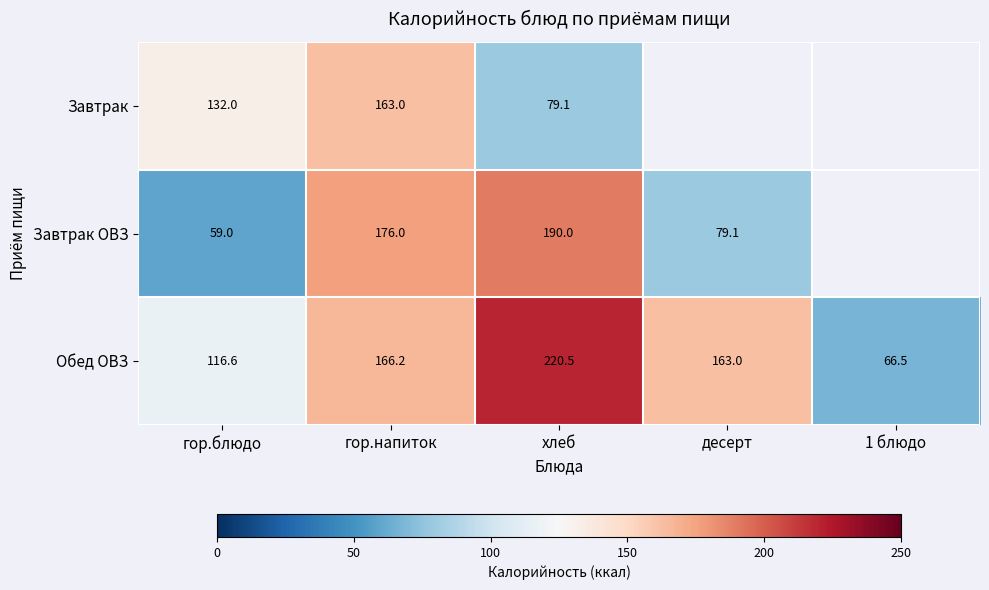

The Завтрак series shows 163.0 at гор.напиток. True or false?

True